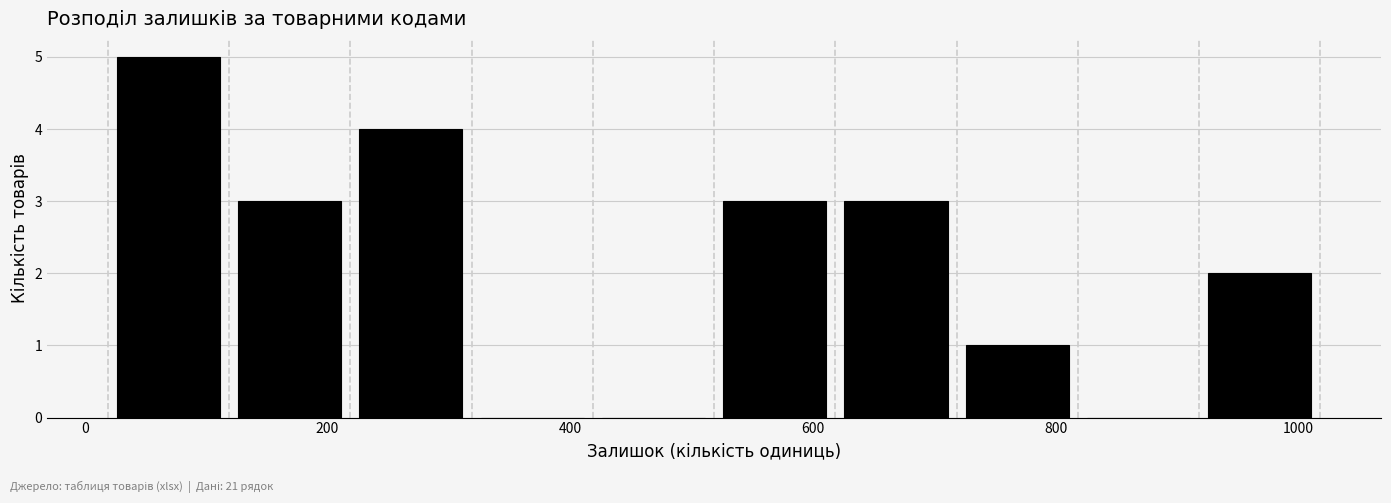

Reading left to right, list every bar in this chart as the range it spans on the x-axis followed by its height. Neither the bar edges nor the heights are printed on the chart, so give them approximately, as read against the axes.

20 to 120: 5
120 to 220: 3
220 to 320: 4
320 to 420: 0
420 to 520: 0
520 to 620: 3
620 to 720: 3
720 to 820: 1
820 to 920: 0
920 to 1020: 2